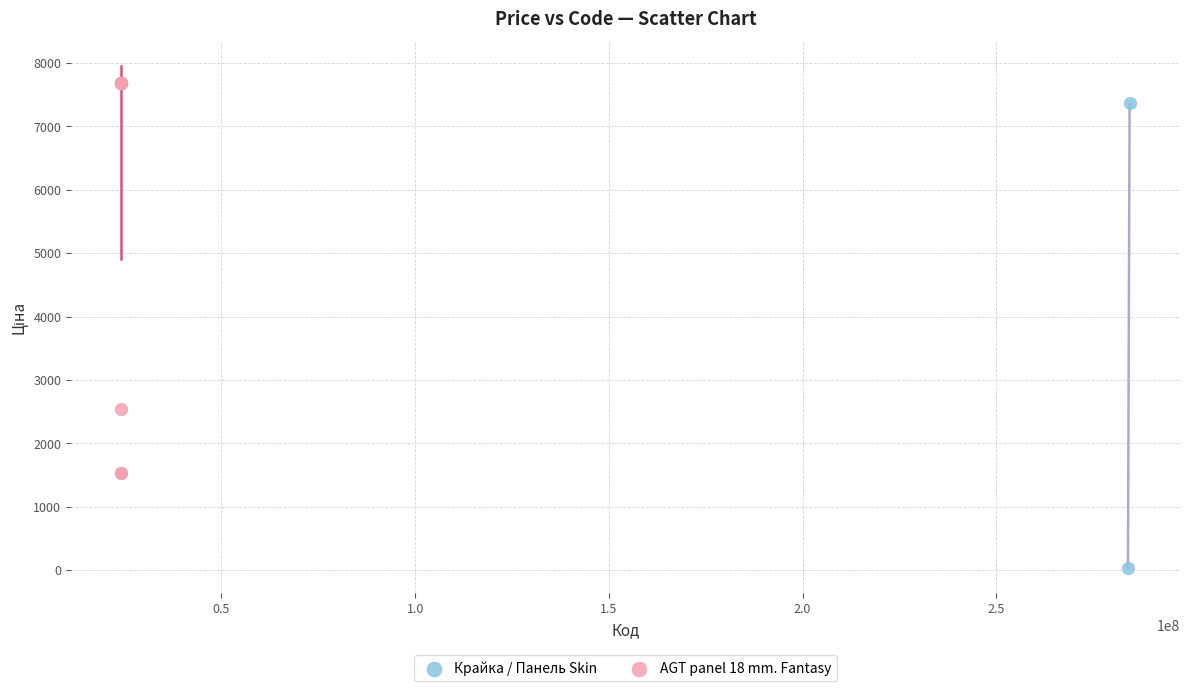

What are all the series names shown in the legend?

Крайка / Панель Skin, AGT panel 18 mm. Fantasy